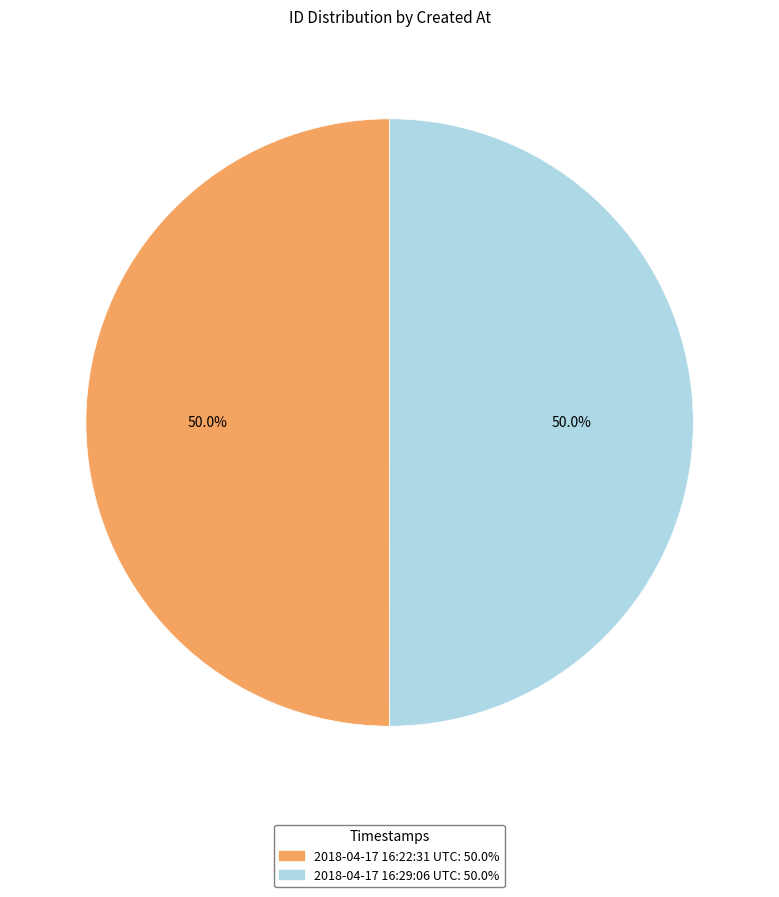

Approximately how many times larger is the value at 2018-04-17 16:29:06 UTC compared to 2018-04-17 16:22:31 UTC?

1.0